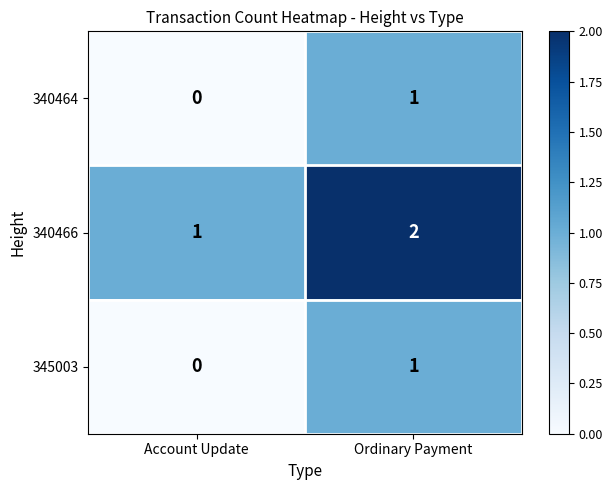

True or false: 340464 has a value of 0 at Account Update.

True